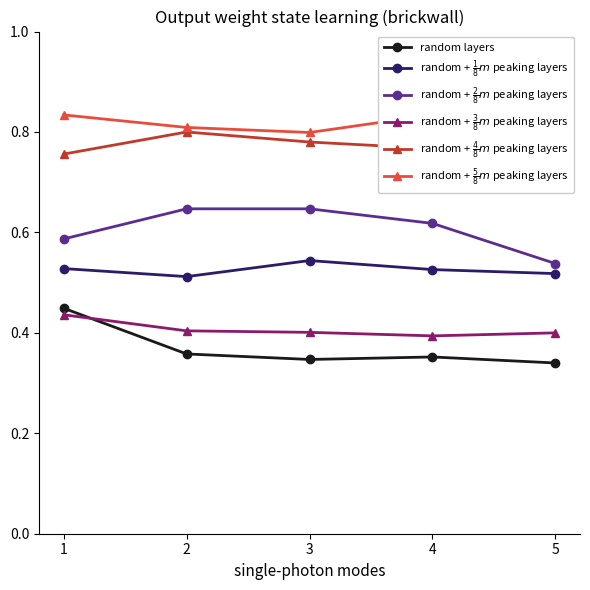

Which series has the largest total across all categories?

random + $\frac{5}{8}m$ peaking layers